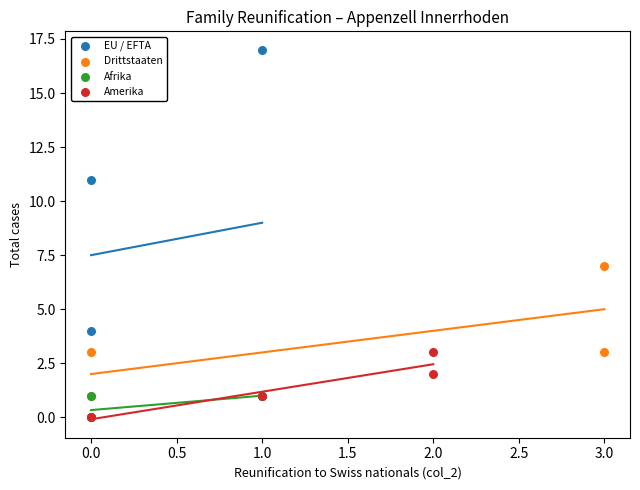

Which series contains the highest Y value?

EU / EFTA